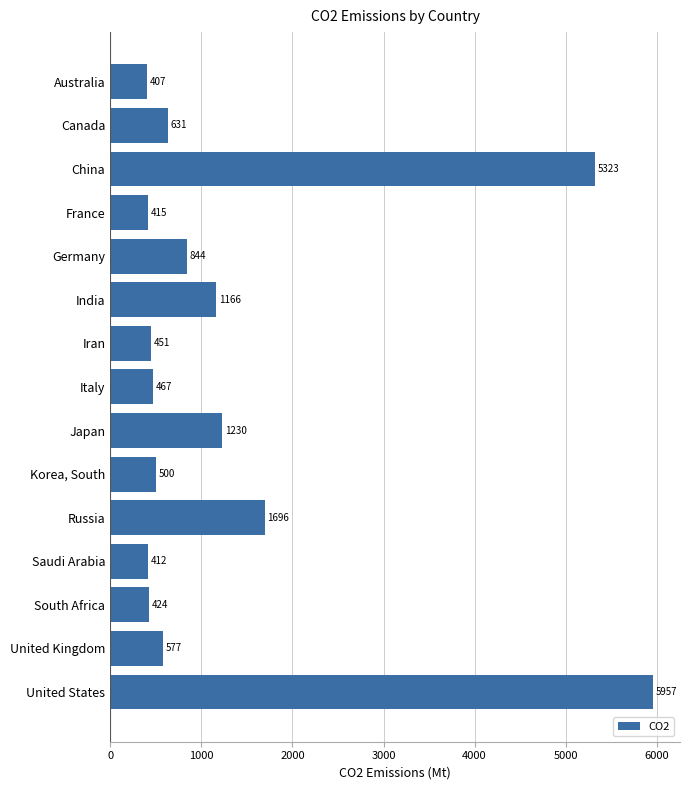

The chart shows a value of 116.4 at Australia. True or false?

False